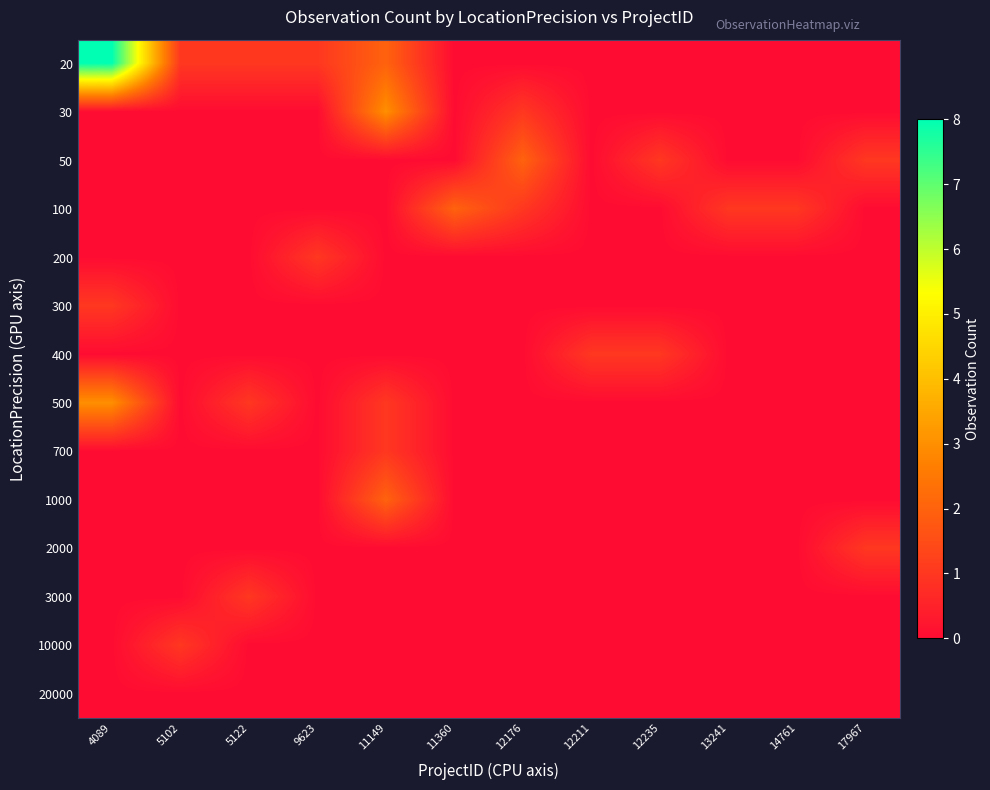

Reading left to right, list all the values displayed in this chart.

20: 4089=8	5102=1	5122=1	9623=1	11149=2	11360=0	12176=0	12211=0	12235=0	13241=0	14761=0	17967=0
30: 4089=0	5102=0	5122=0	9623=0	11149=3	11360=0	12176=1	12211=0	12235=0	13241=0	14761=0	17967=0
50: 4089=0	5102=0	5122=0	9623=0	11149=0	11360=0	12176=2	12211=0	12235=1	13241=0	14761=0	17967=1
100: 4089=0	5102=0	5122=0	9623=0	11149=0	11360=2	12176=1	12211=0	12235=0	13241=1	14761=1	17967=0
200: 4089=0	5102=0	5122=0	9623=1	11149=0	11360=0	12176=0	12211=0	12235=0	13241=0	14761=0	17967=0
300: 4089=1	5102=0	5122=0	9623=0	11149=0	11360=0	12176=0	12211=0	12235=0	13241=0	14761=0	17967=0
400: 4089=0	5102=0	5122=0	9623=0	11149=0	11360=0	12176=0	12211=1	12235=1	13241=0	14761=0	17967=0
500: 4089=3	5102=0	5122=1	9623=0	11149=1	11360=0	12176=0	12211=0	12235=0	13241=0	14761=0	17967=0
700: 4089=0	5102=0	5122=0	9623=0	11149=1	11360=0	12176=0	12211=0	12235=0	13241=0	14761=0	17967=0
1000: 4089=0	5102=0	5122=0	9623=0	11149=2	11360=0	12176=0	12211=0	12235=0	13241=0	14761=0	17967=0
2000: 4089=0	5102=0	5122=0	9623=0	11149=0	11360=0	12176=0	12211=0	12235=0	13241=0	14761=0	17967=1
3000: 4089=0	5102=0	5122=1	9623=0	11149=0	11360=0	12176=0	12211=0	12235=0	13241=0	14761=0	17967=0
10000: 4089=0	5102=1	5122=0	9623=0	11149=0	11360=0	12176=0	12211=0	12235=0	13241=0	14761=0	17967=0
20000: 4089=0	5102=0	5122=0	9623=0	11149=0	11360=0	12176=0	12211=0	12235=0	13241=0	14761=0	17967=0